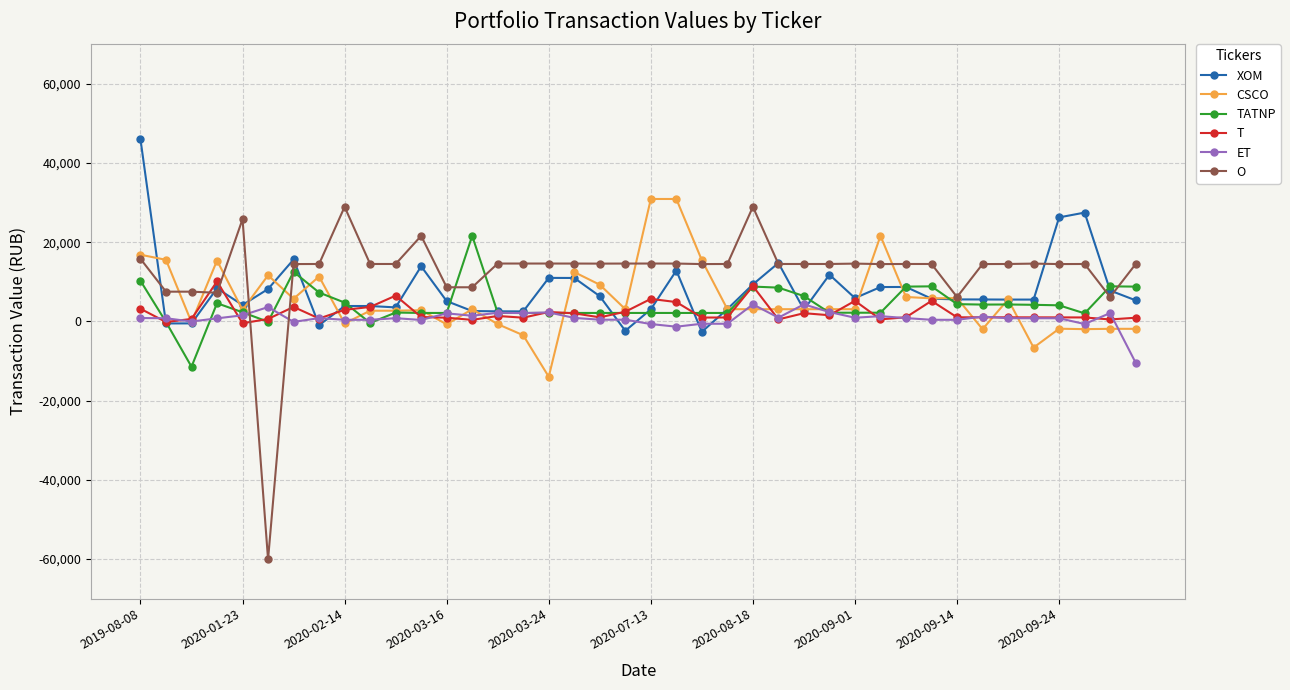

Which series has the largest range (max minus min)?

O